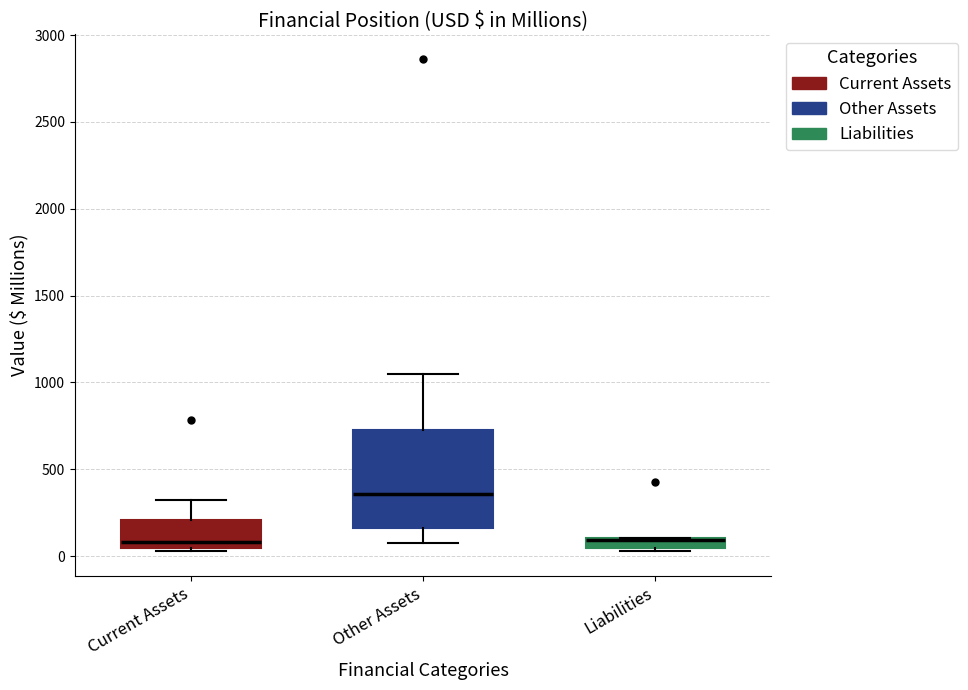

Comparing the boxes themselves (not the whiskers), which one is the tallest?

Other Assets